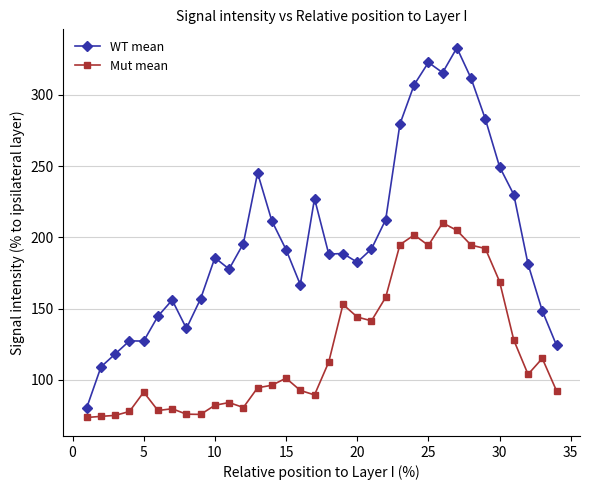

What is the minimum value for Mut mean?

73.6